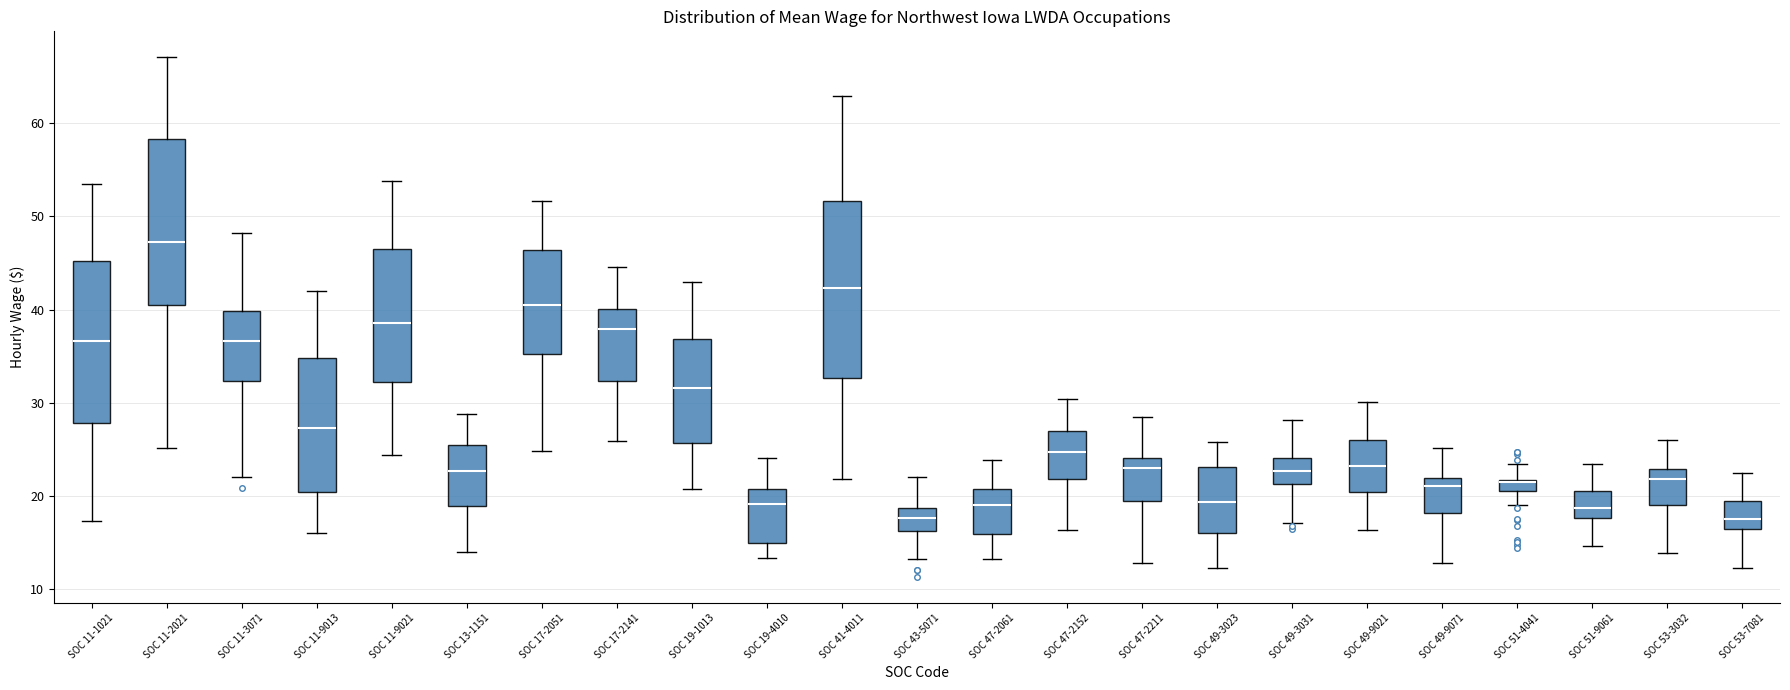

Where does the upper whisker of the box for SOC 41-4011 end on the y-axis? The values are not printed on the chart, so give them approximately, as read against the axis.

63